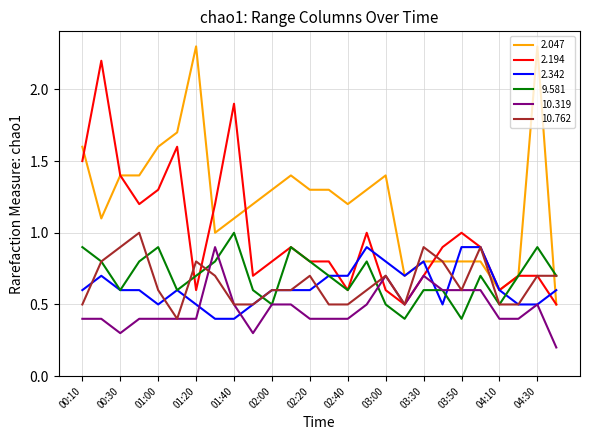

What is the highest value of the 2.047 series?

2.3